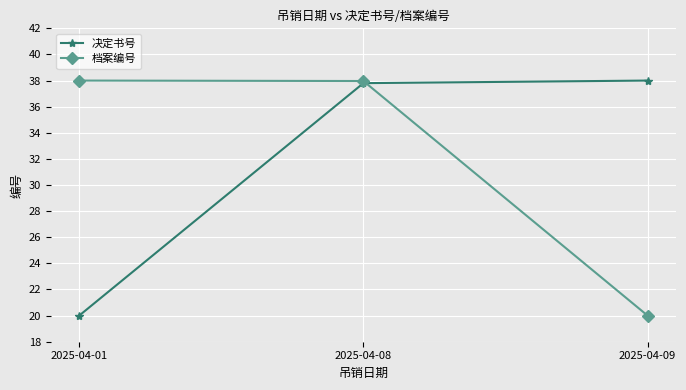

True or false: 决定书号 has a value of 20.0 at 2025-04-01.

True